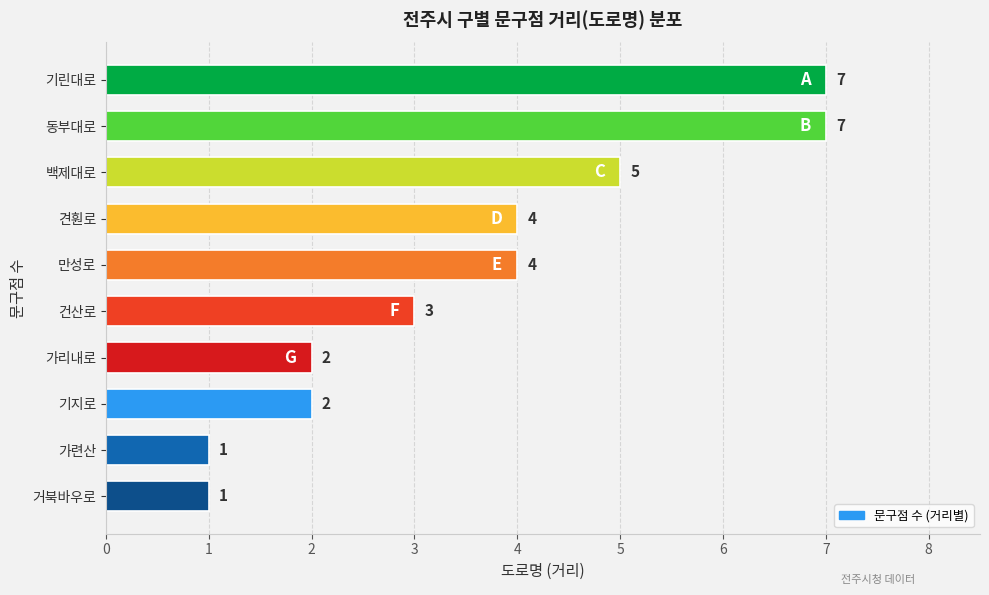

How many data points are less than 4?

5